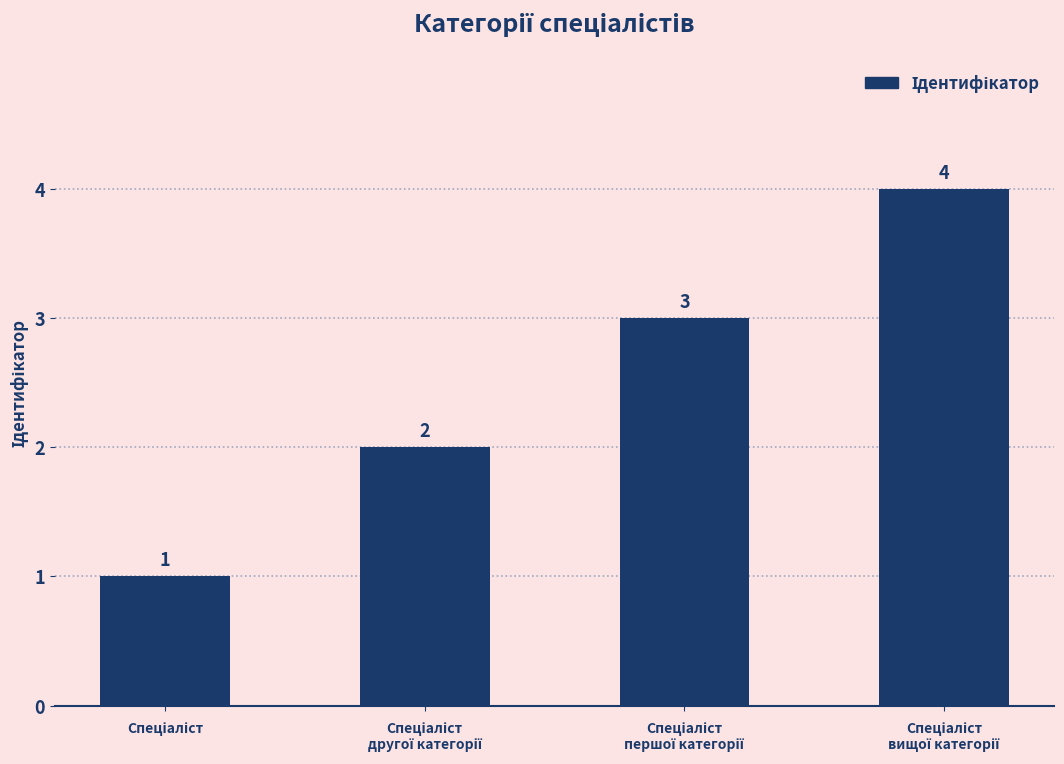

What is the difference between the maximum and minimum values?

3